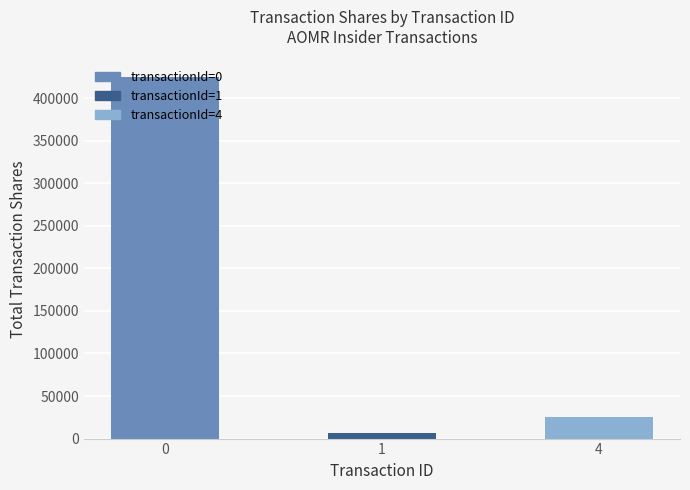

What is the change in value from 0 to 4?

-399381